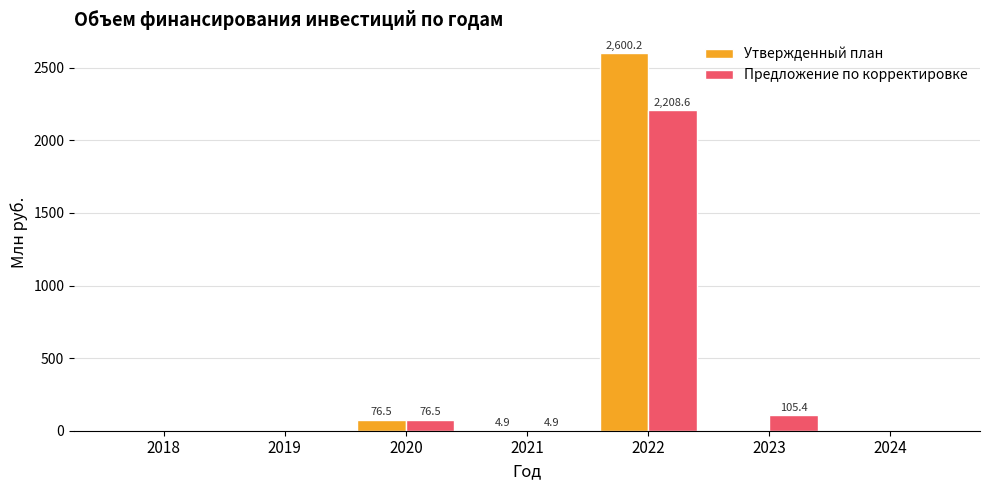

Reading left to right, transcribe all the data shown in this chart.

Утвержденный план: 2018=0.0	2019=0.0	2020=76.5	2021=4.9	2022=2600.2	2023=0.0	2024=0.0
Предложение по корректировке: 2018=0.0	2019=0.0	2020=76.5	2021=4.9	2022=2208.6	2023=105.4	2024=0.0